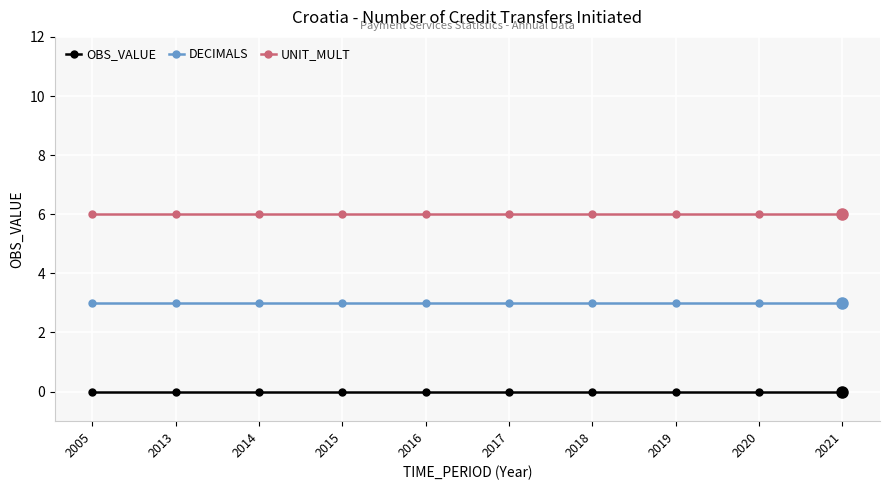

What is the spread (max minus min) of values at 2021?

6